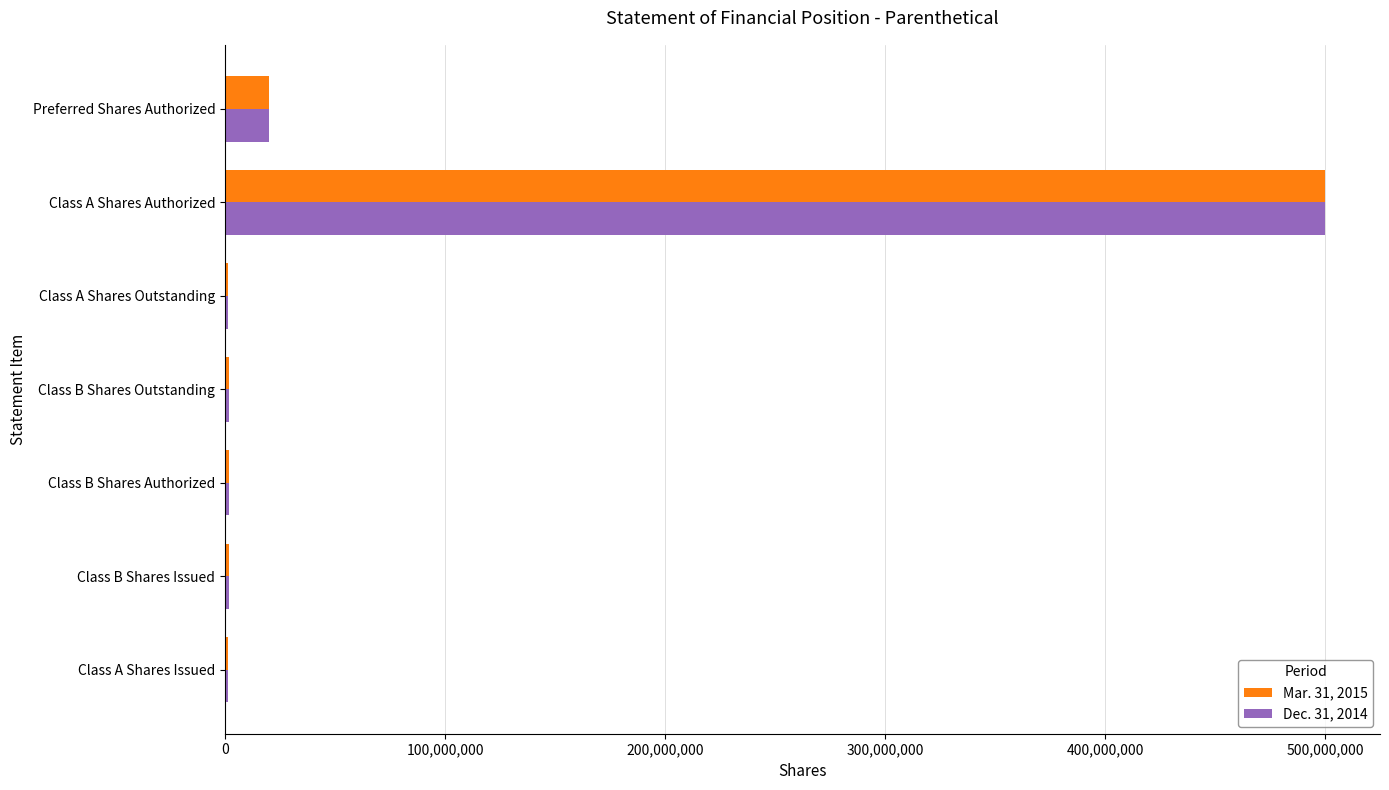

Which label corresponds to the largest value in the chart?

Class A Shares Authorized